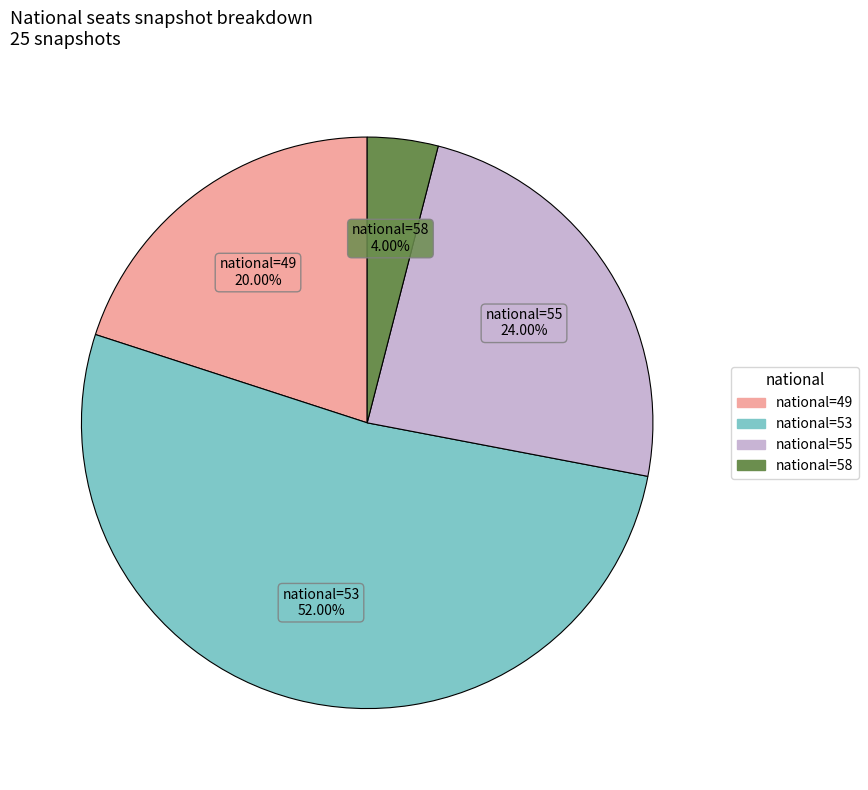

Is there a majority slice in this chart?

Yes